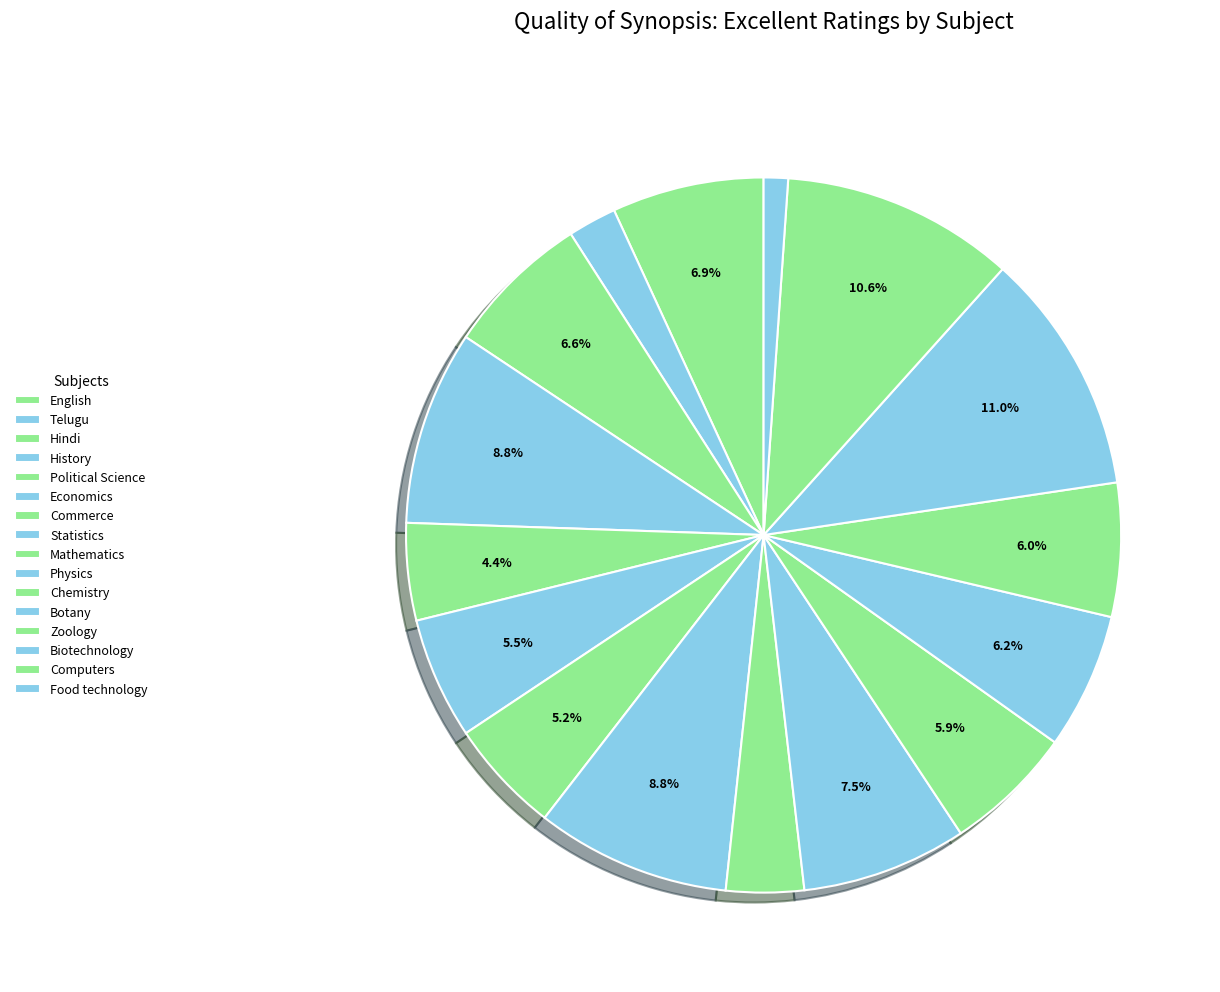

How many segments does this pie chart have?

16